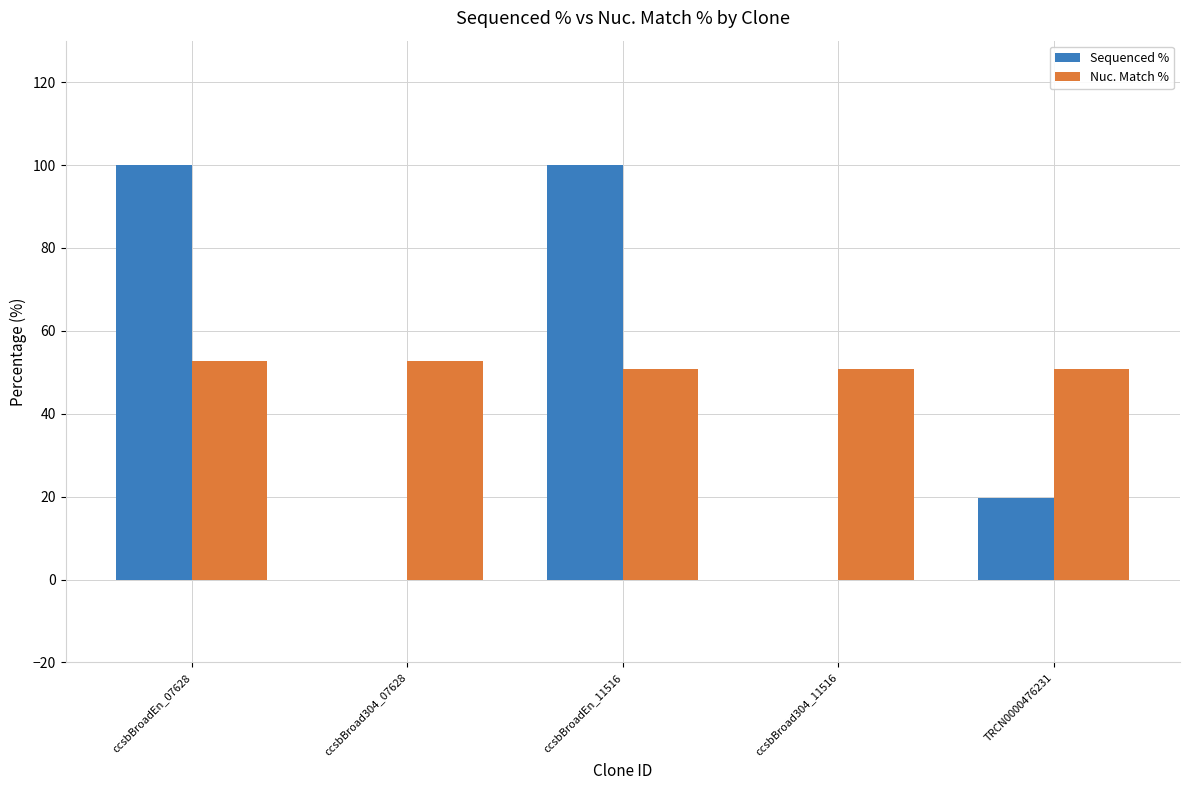

Read the Nuc. Match % value at ccsbBroad304_07628.

52.7